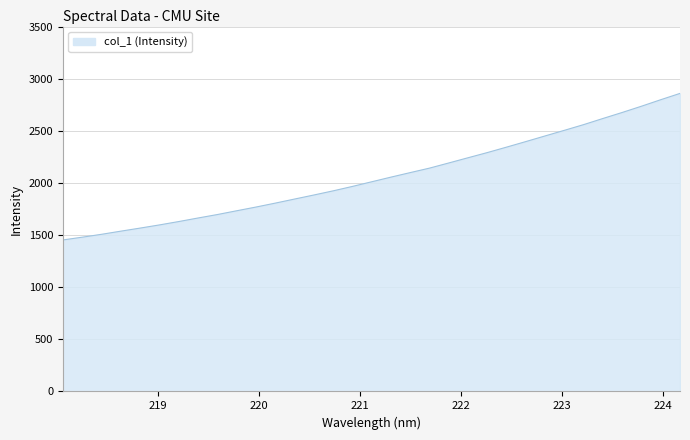

What is the minimum value shown in the chart?

1453.2